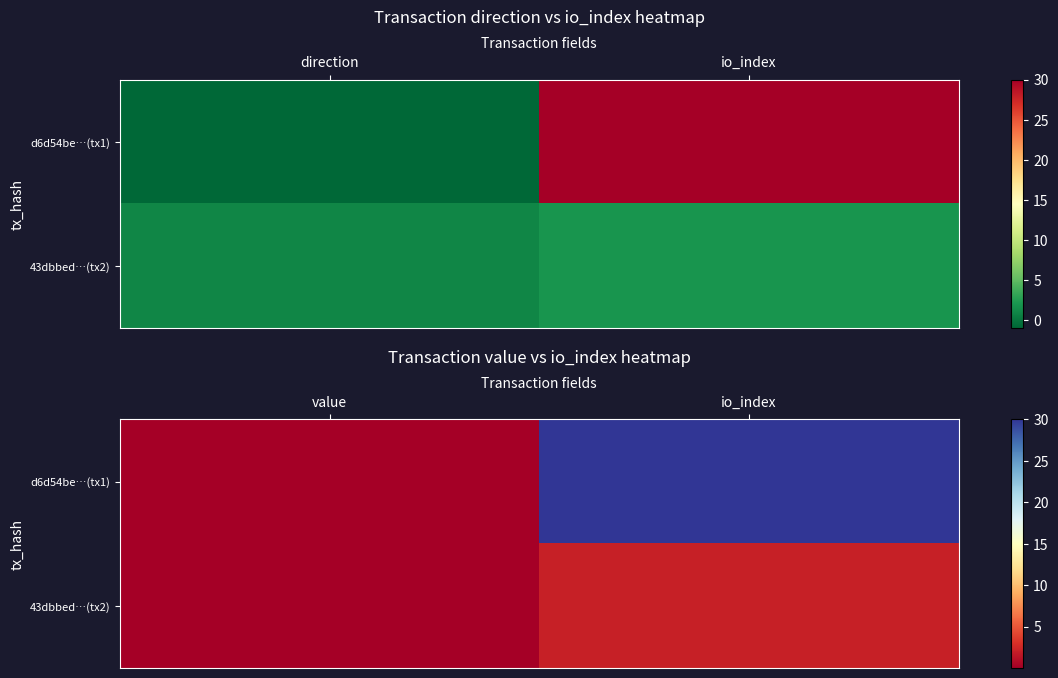

Which series has the largest total across all categories?

d6d54be…(tx1)